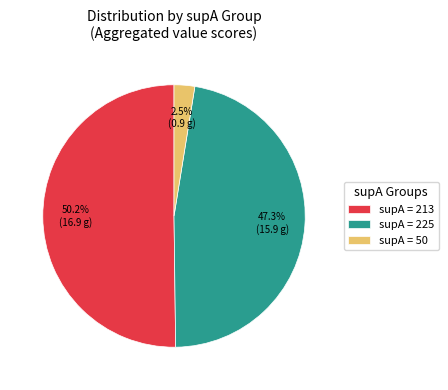

Do supA = 213 and supA = 50 together represent more than half of the pie?

Yes